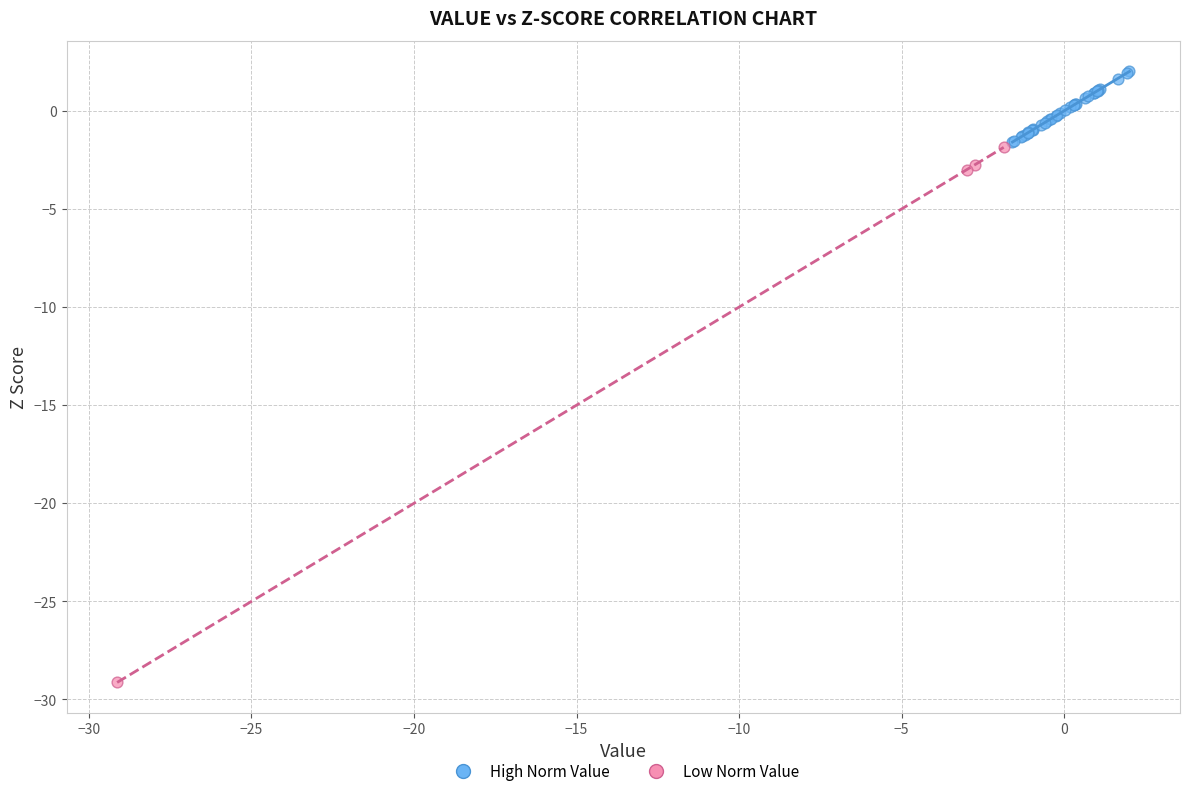

Which series has the largest Y range (max minus min)?

Low Norm Value